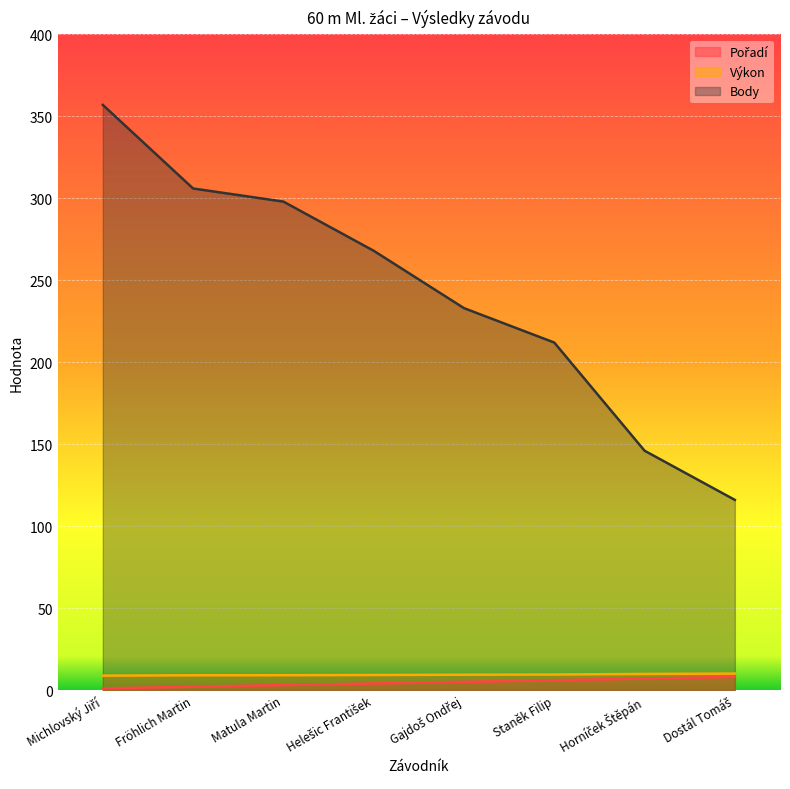

Between Gajdoš Ondřej and Dostál Tomáš, which is larger?

Dostál Tomáš